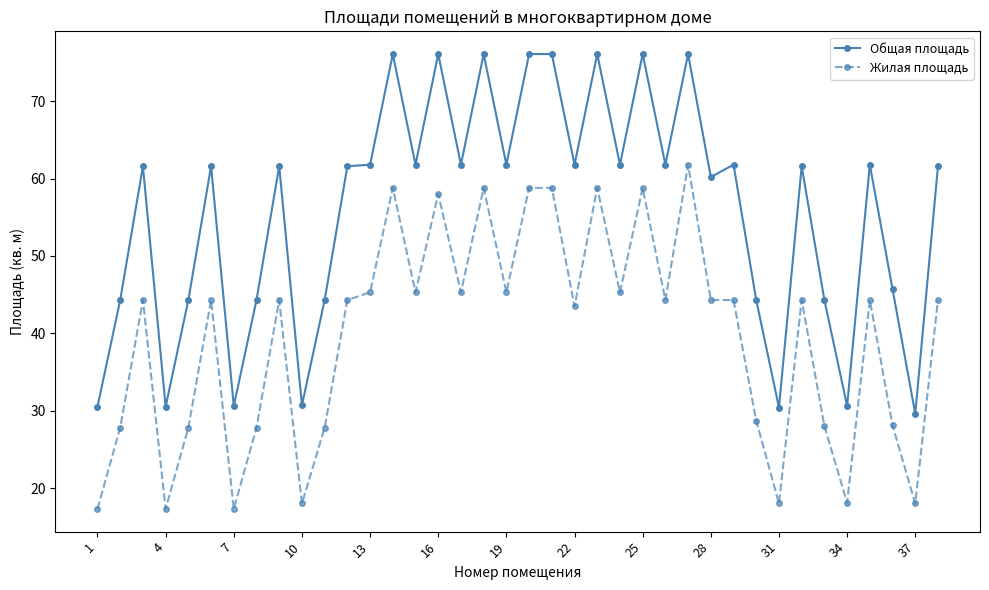

How many lines are shown in the chart?

2